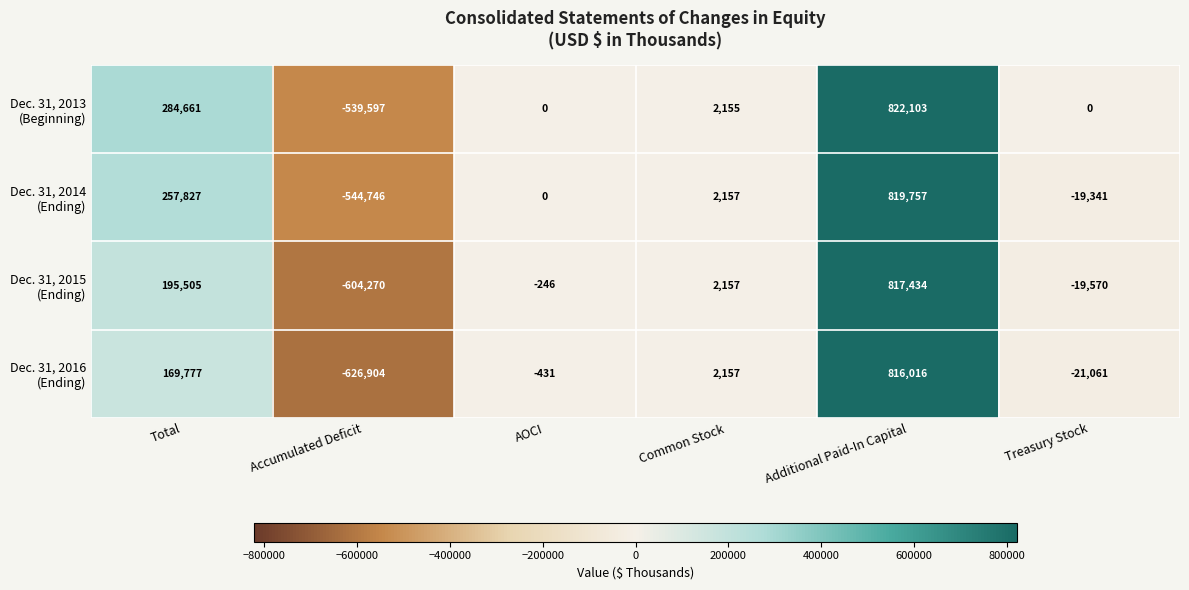

What is the difference between the highest and lowest values at Additional Paid-In Capital?

6087